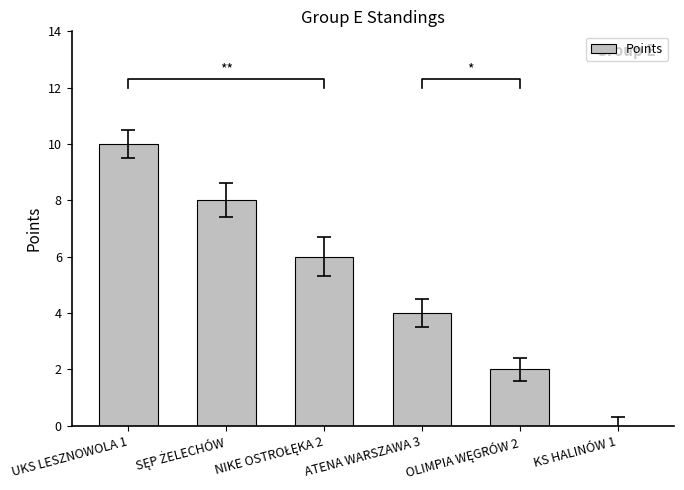

What is the sum of the values at SĘP ŻELECHÓW and KS HALINÓW 1?

8